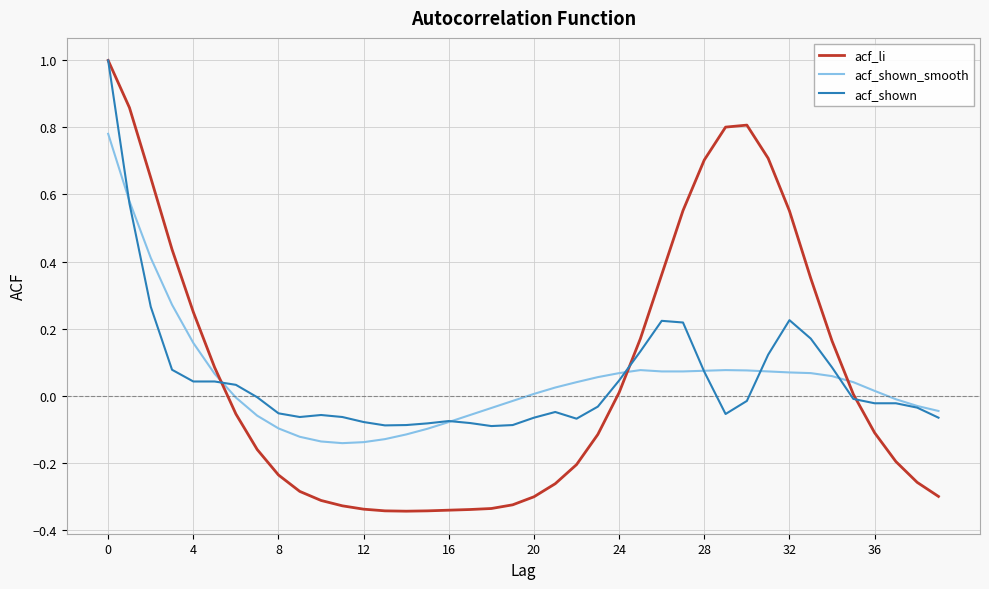

What is the greatest value displayed?

1.0